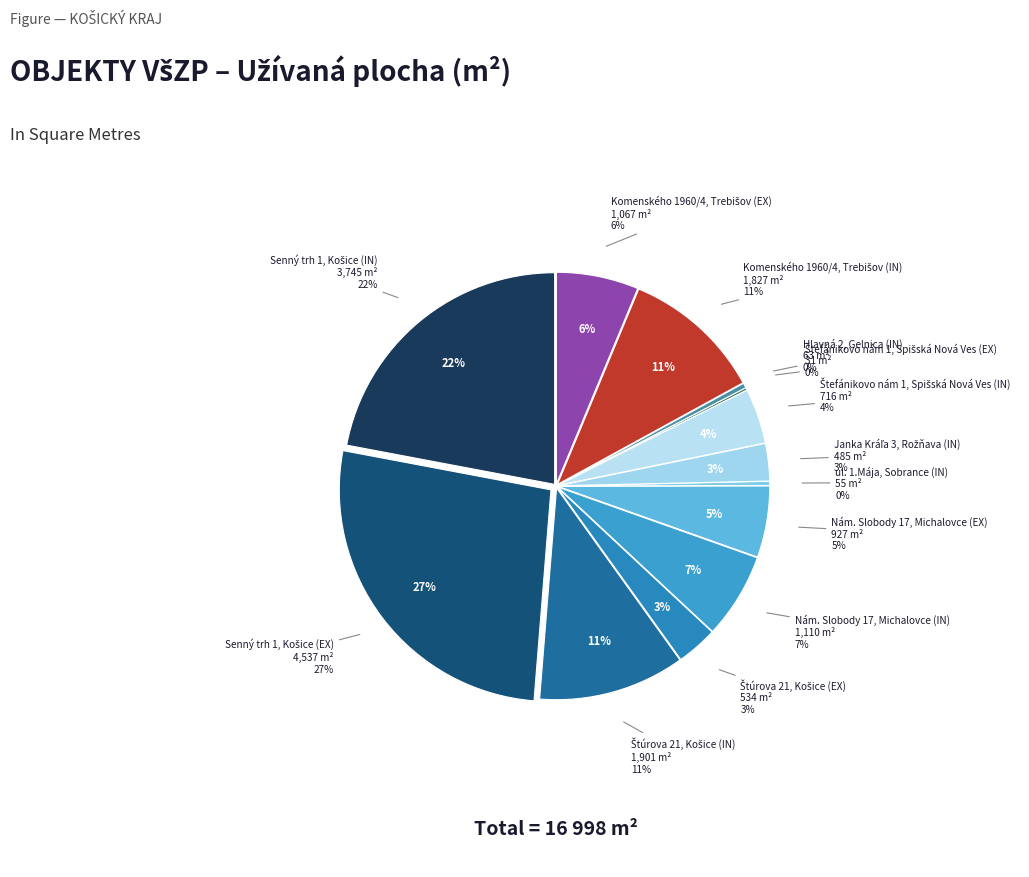

To the nearest percent, what is the average slice percentage?

8%